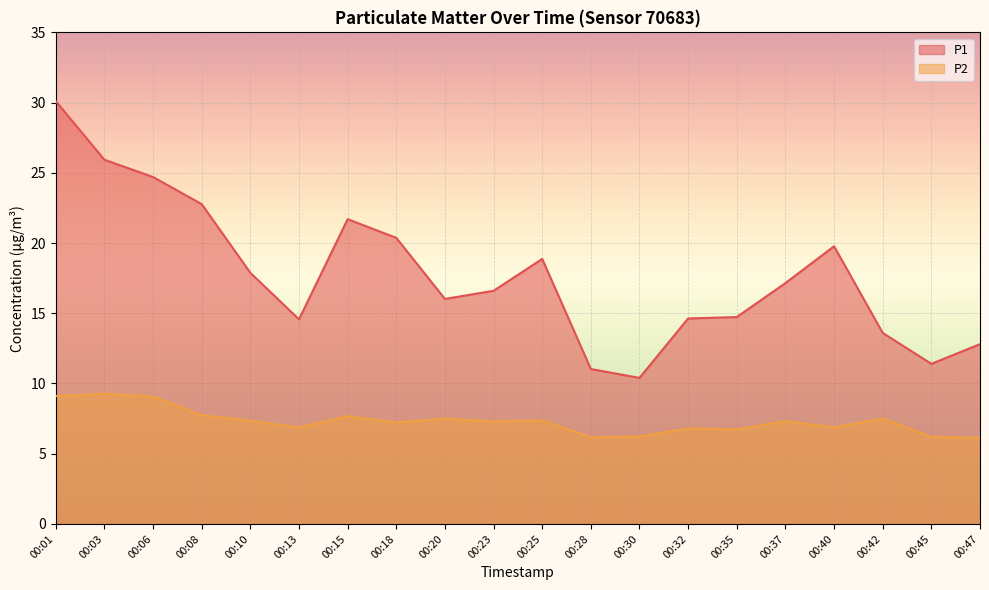

At which label is P1 closest to 20?

00:40